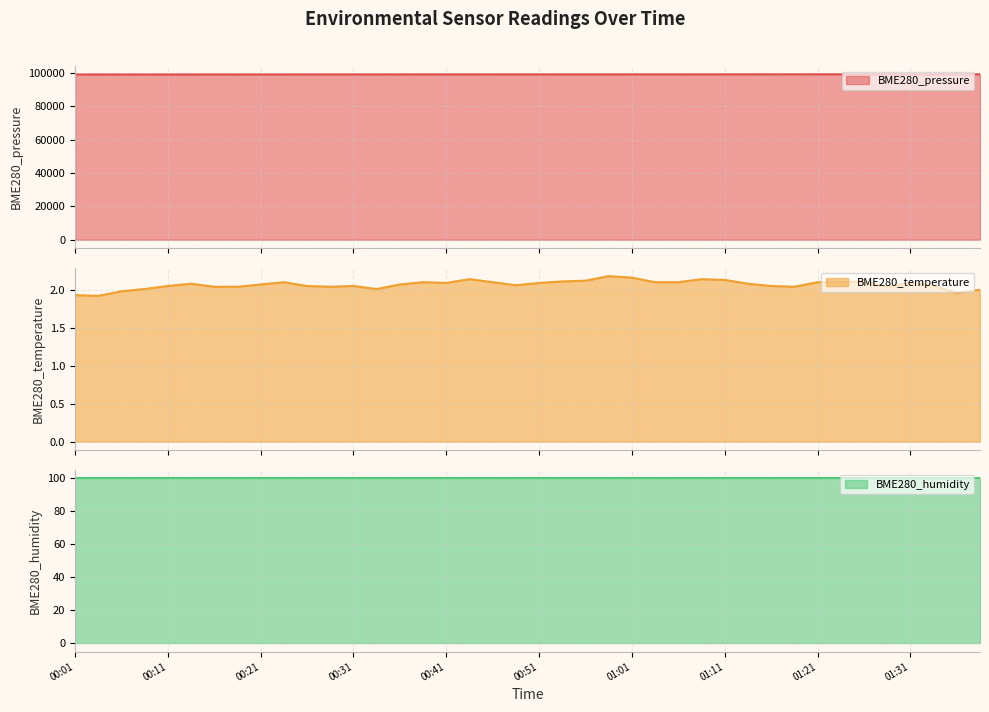

What is the difference between the maximum and minimum values in the BME280_pressure series?

127.6